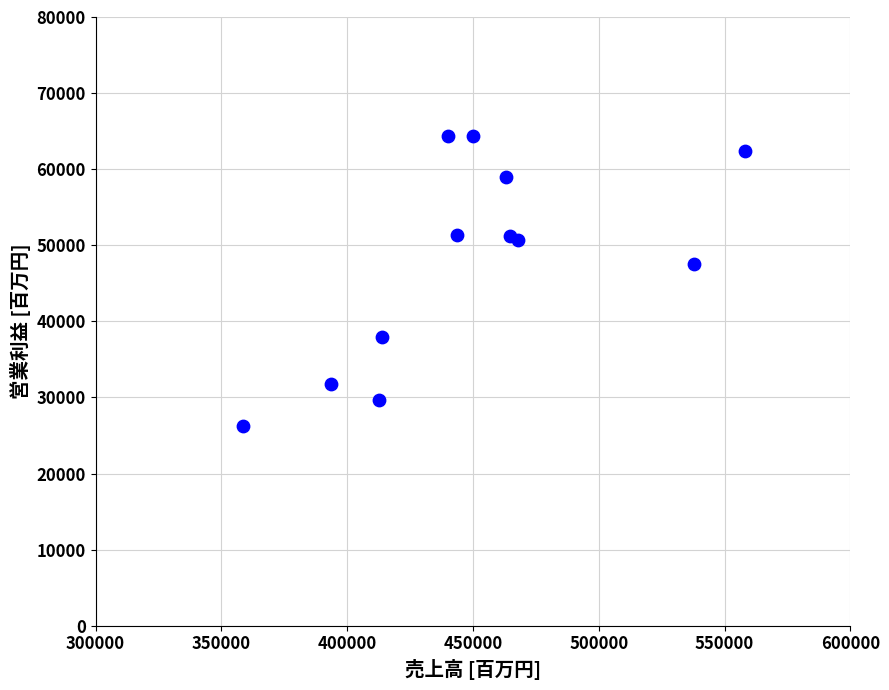

What is the average X value?

450353